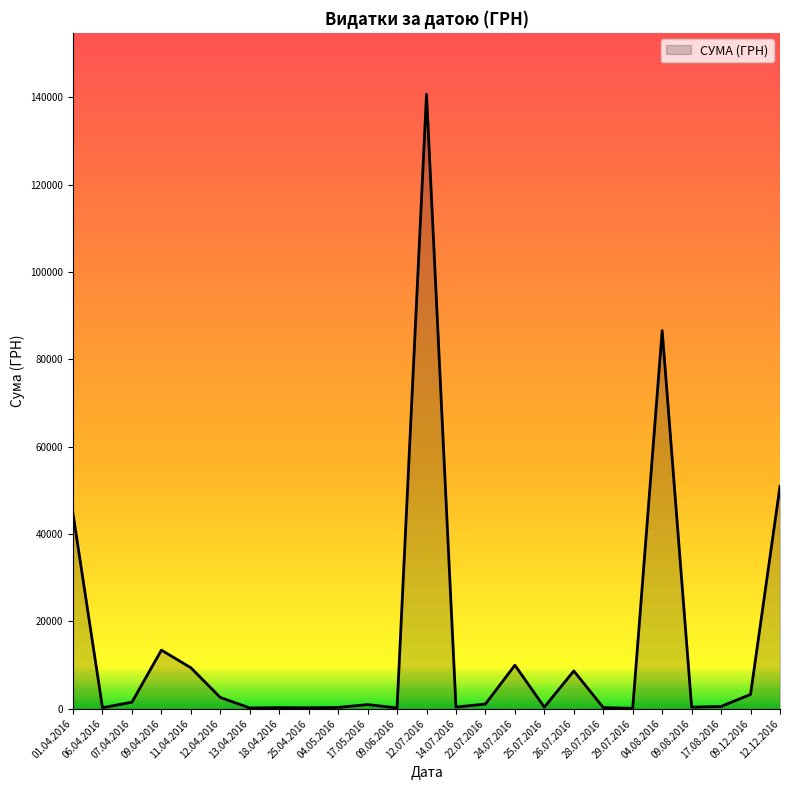

Where is the data nearest to the value 70401?

04.08.2016